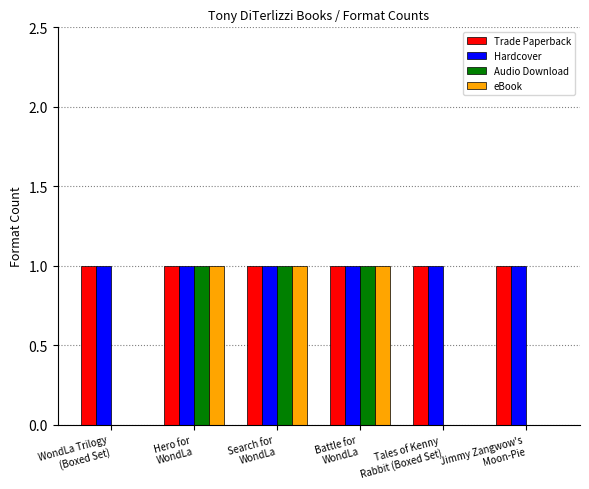

Are the bars grouped side by side (vs. stacked)?

Yes